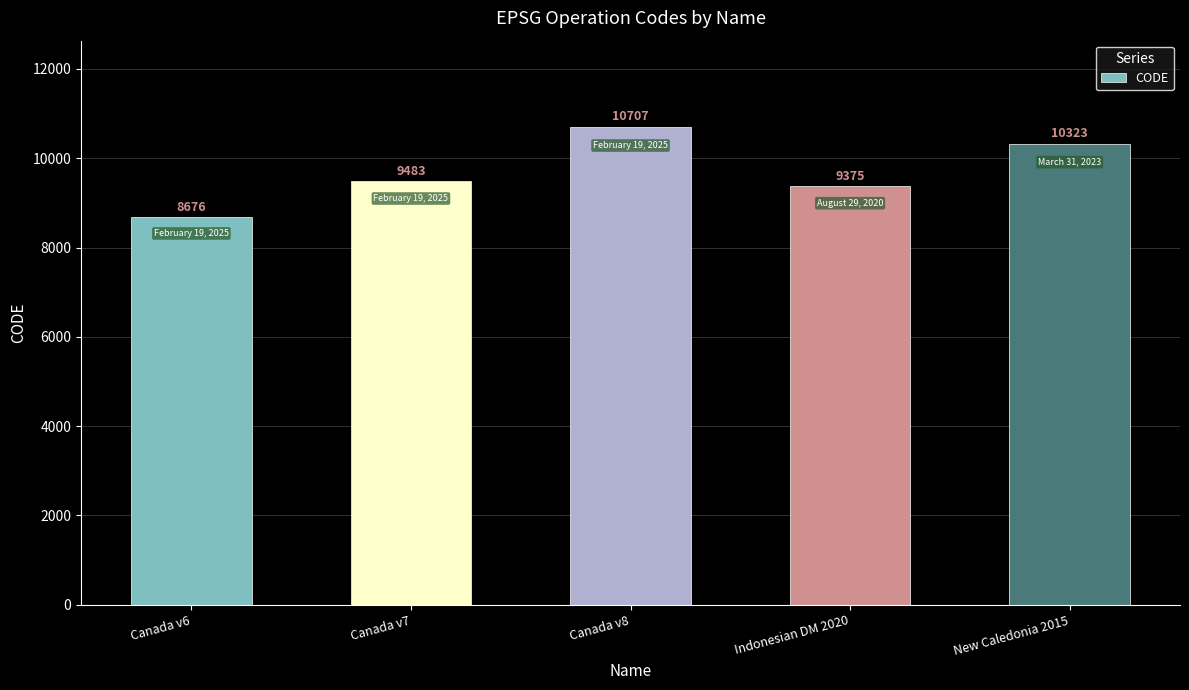

How many bars are there in total?

5